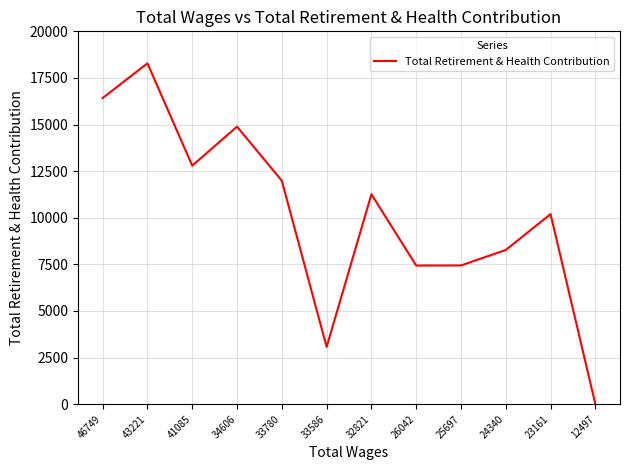

What is the change in value from 46749 to 25697?

-8982